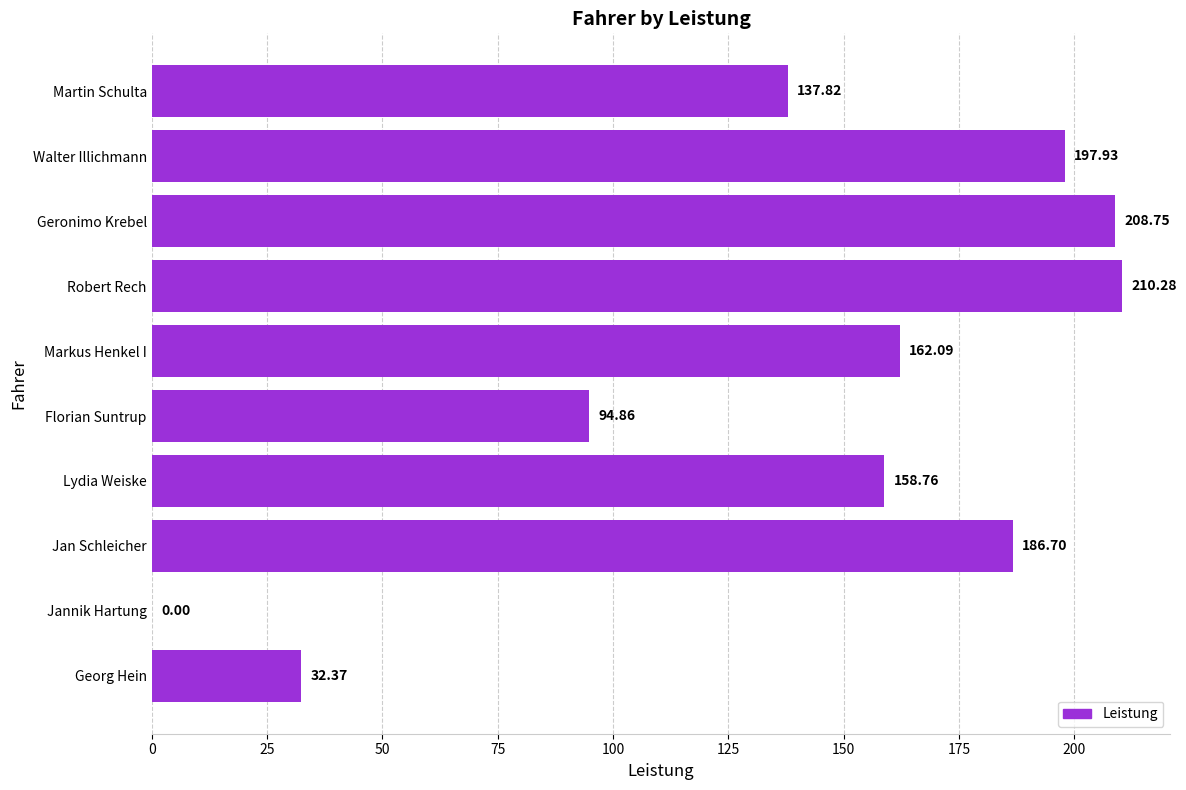

Are the bars horizontal?

Yes